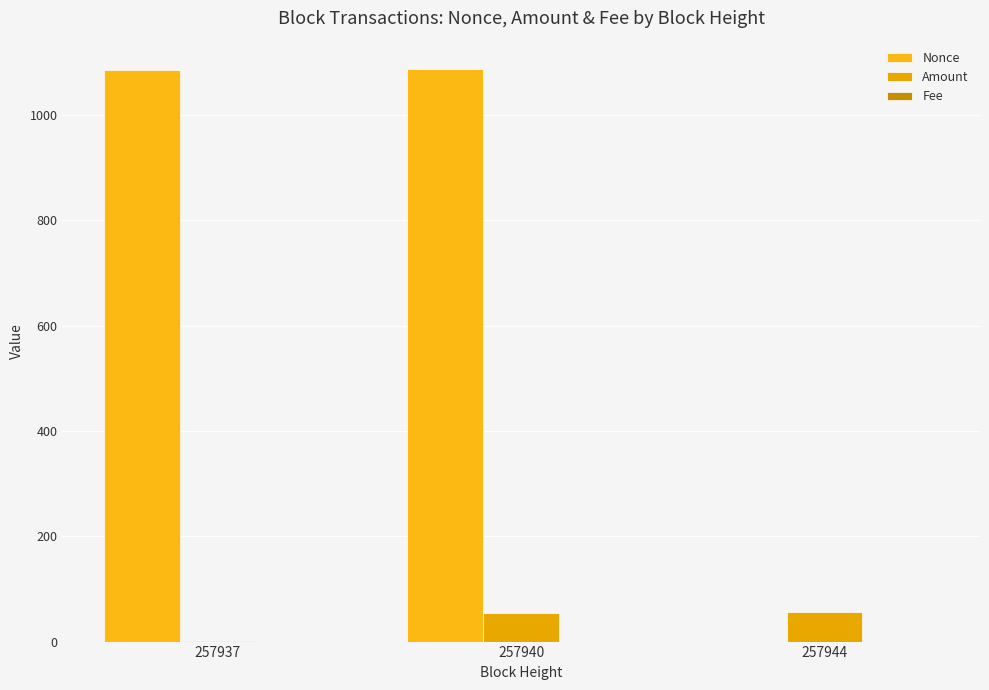

How many positive values does the Nonce series have?

2